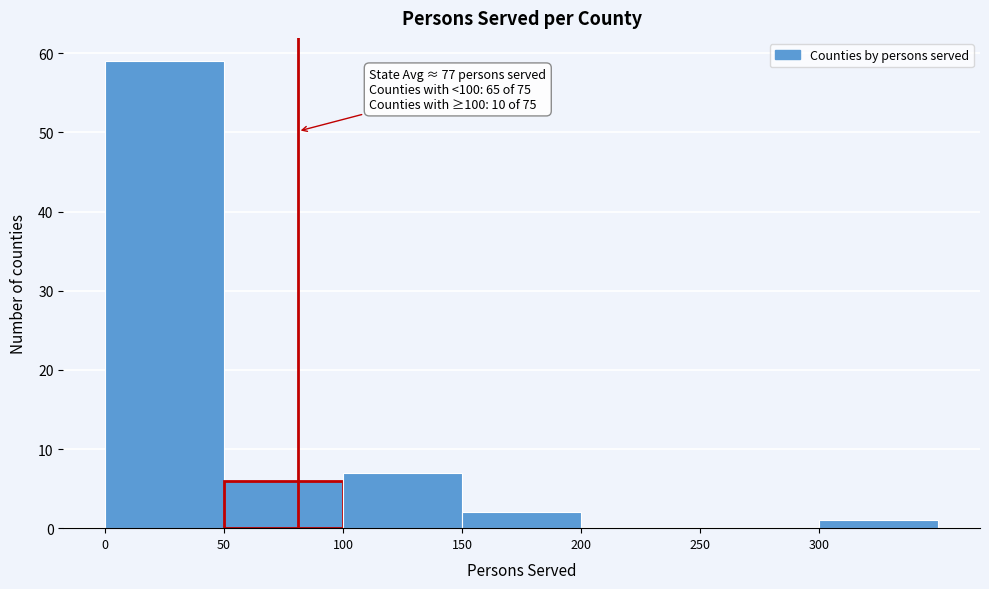

Over which range of the x-axis is the bar tallest?

0 to 50